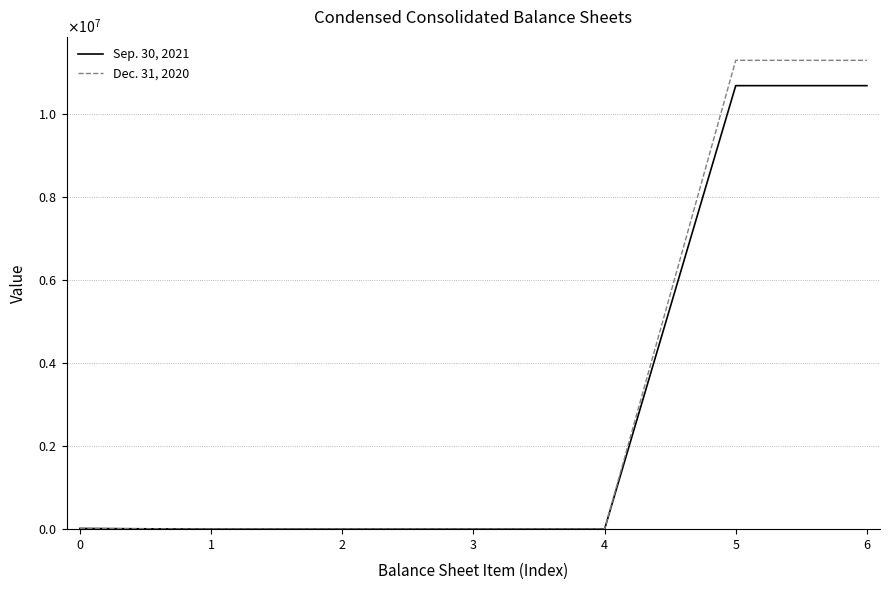

Rank the series by their average value, from lowest to highest.

Sep. 30, 2021, Dec. 31, 2020